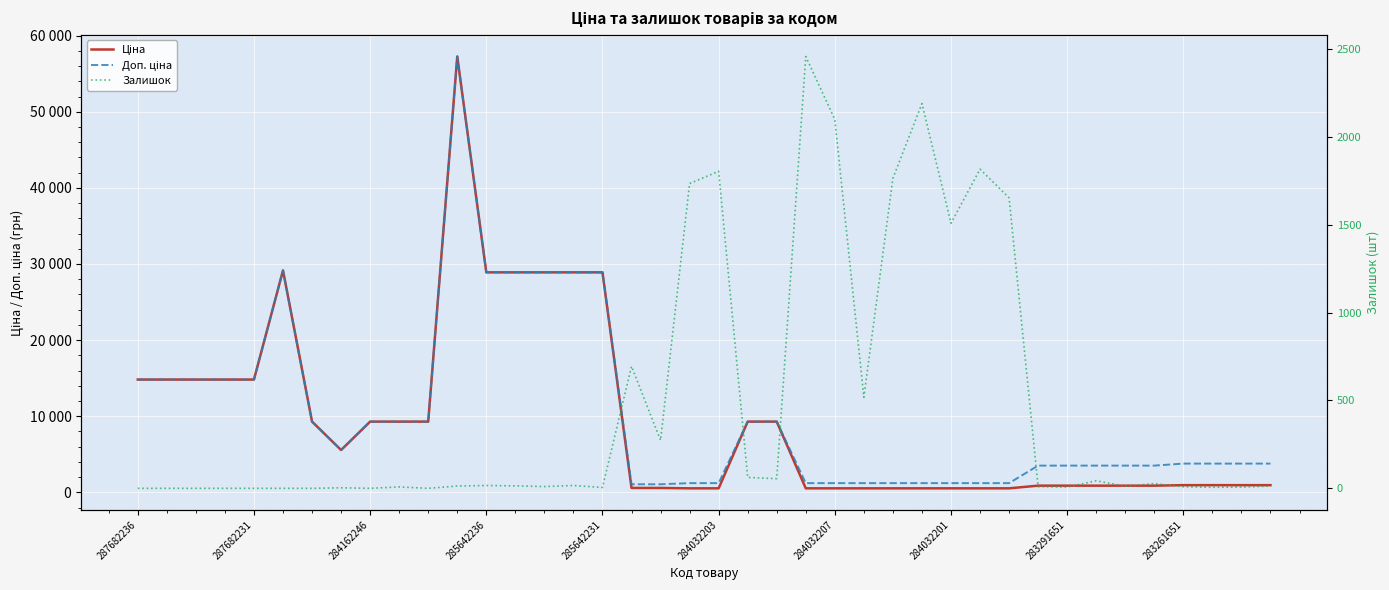

True or false: Доп. ціна and Ціна intersect in this chart.

False